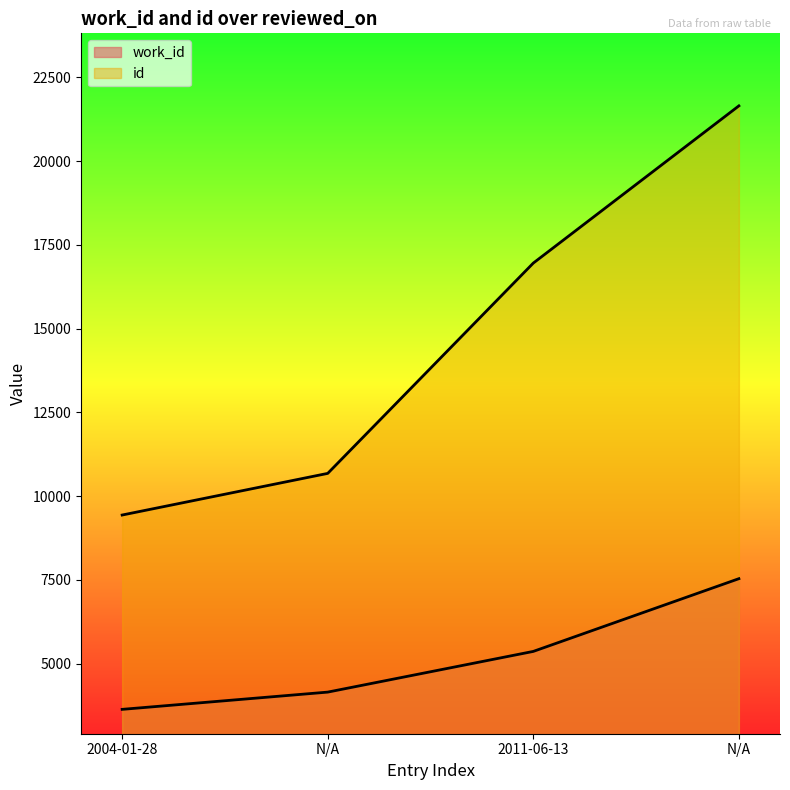

List the labels in order of work_id value, smallest first.

2004-01-28, N/A, 2011-06-13, N/A